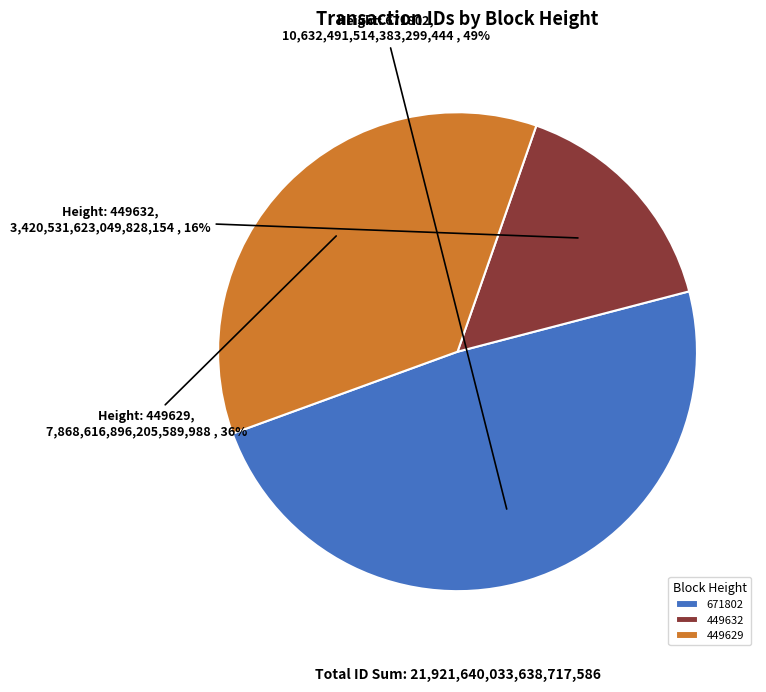

To the nearest percent, what is the difference between the largest and smallest slice percentages?

33%